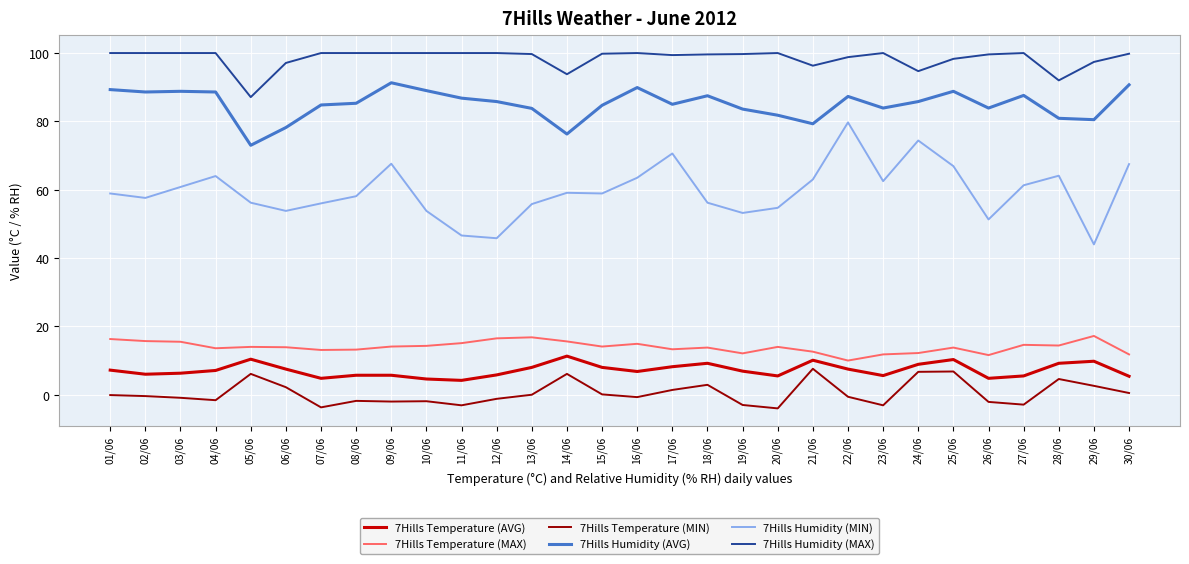

What is the maximum value shown in the chart?

100.0